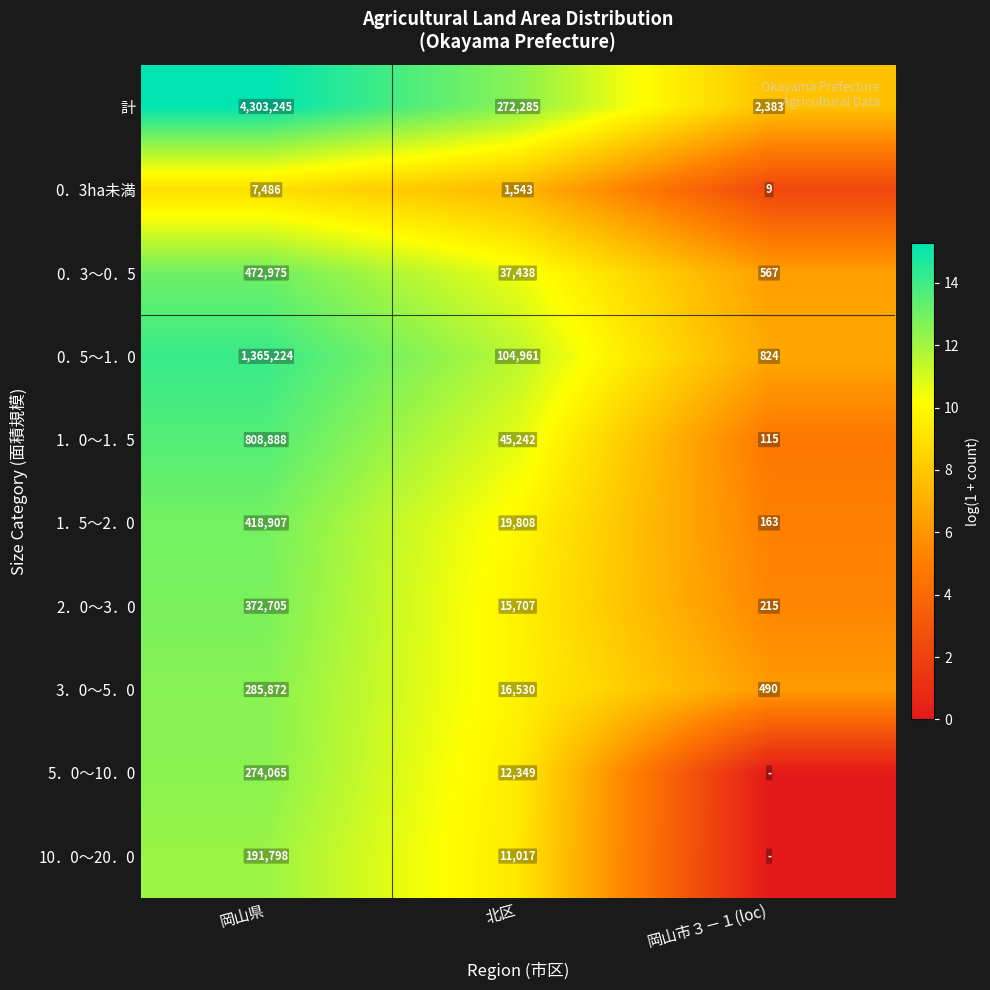

What is the difference between the highest and lowest values at 北区?

270742